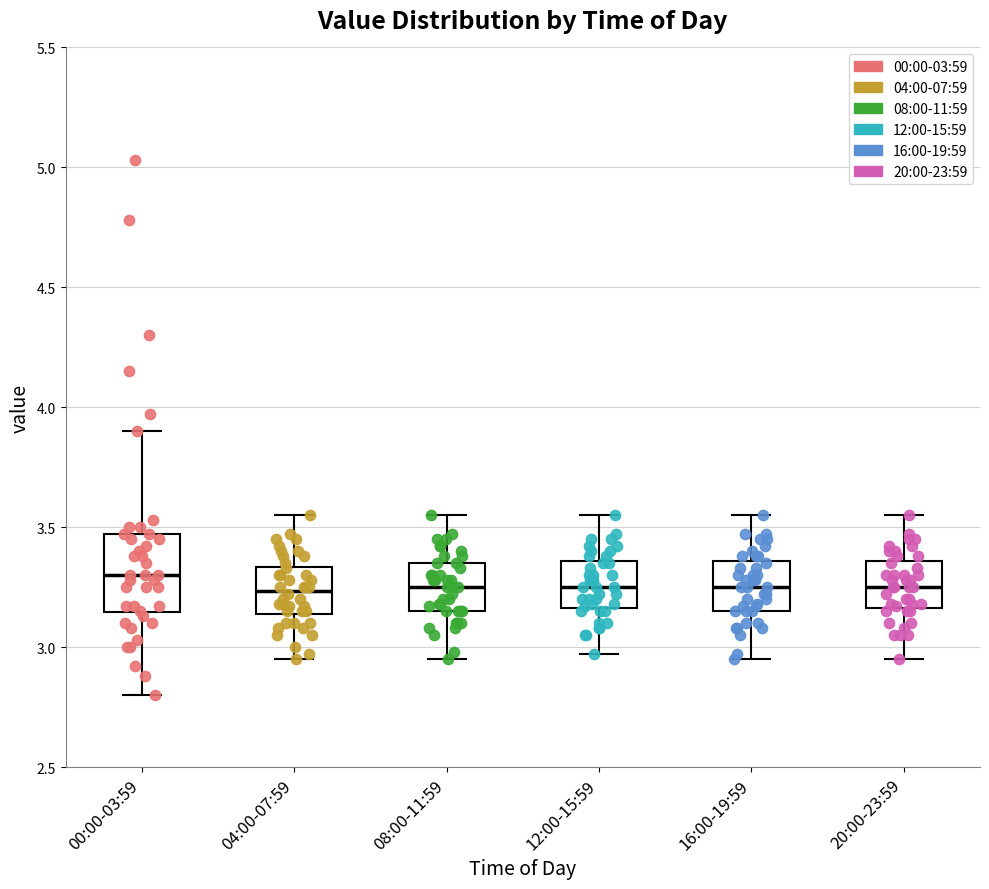

Comparing the boxes themselves (not the whiskers), which one is the tallest?

00:00-03:59